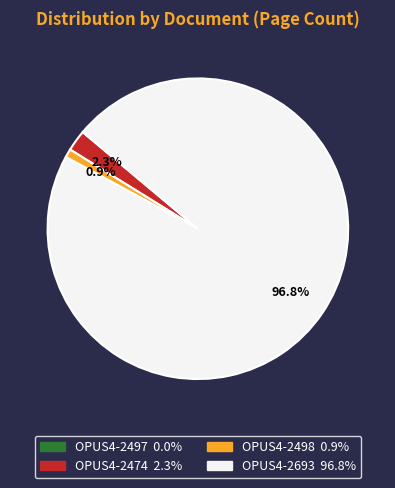

What percentage is NOT represented by OPUS4-2474?

97.7%